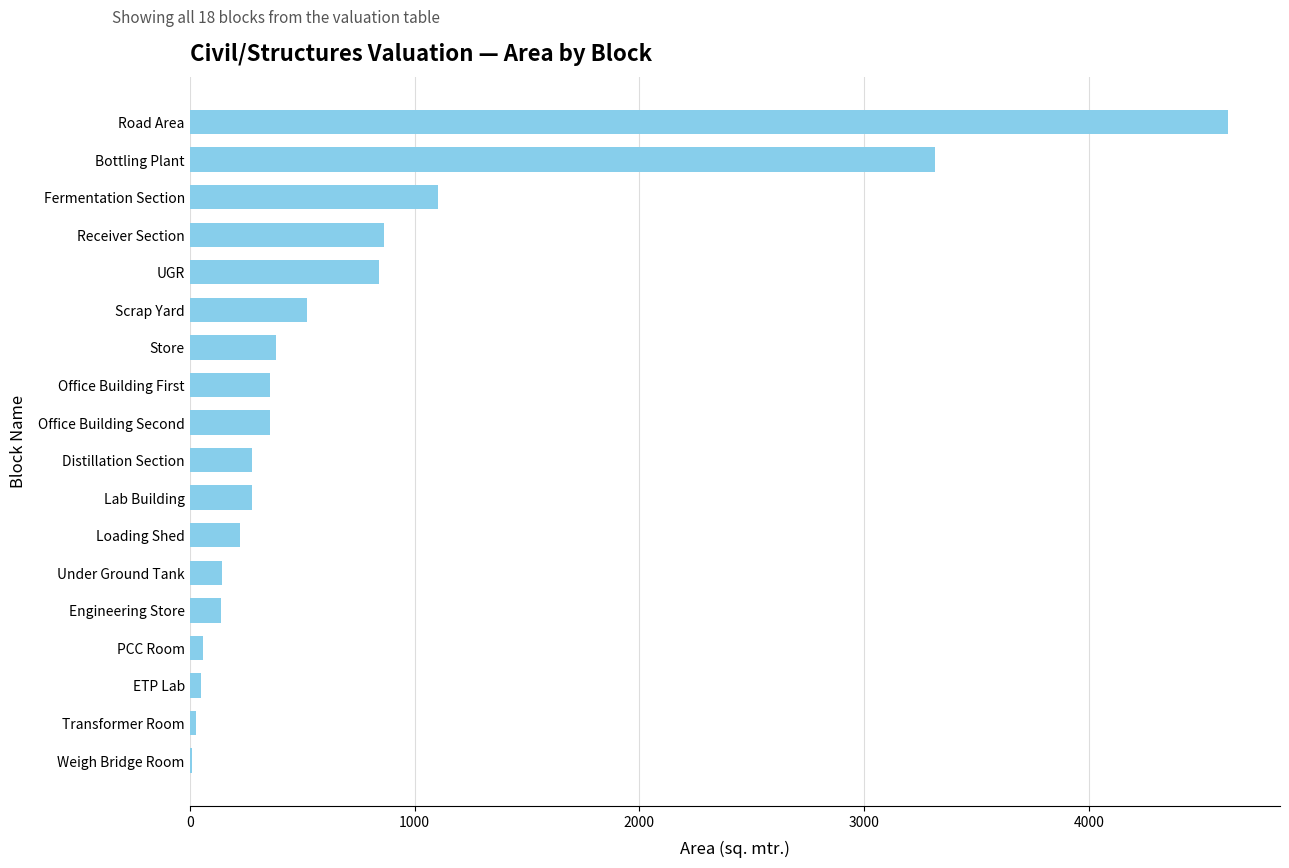

Where is the data nearest to the value 2313?

Bottling Plant